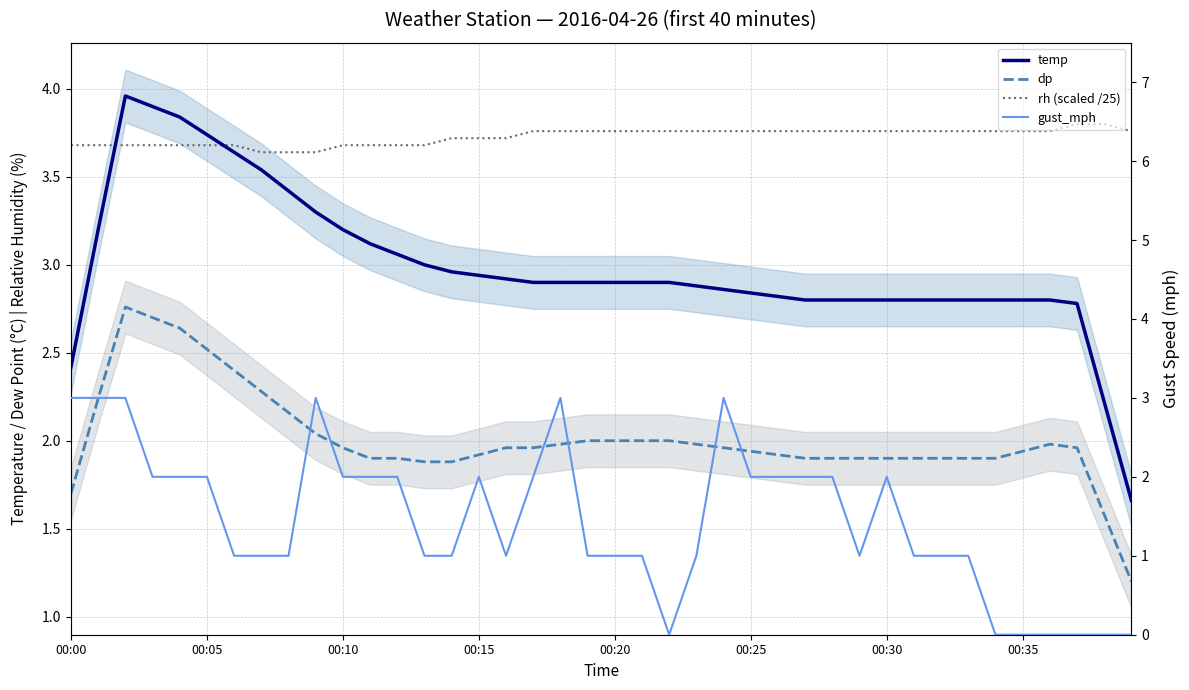

What is the average value of the temp series?

3.0